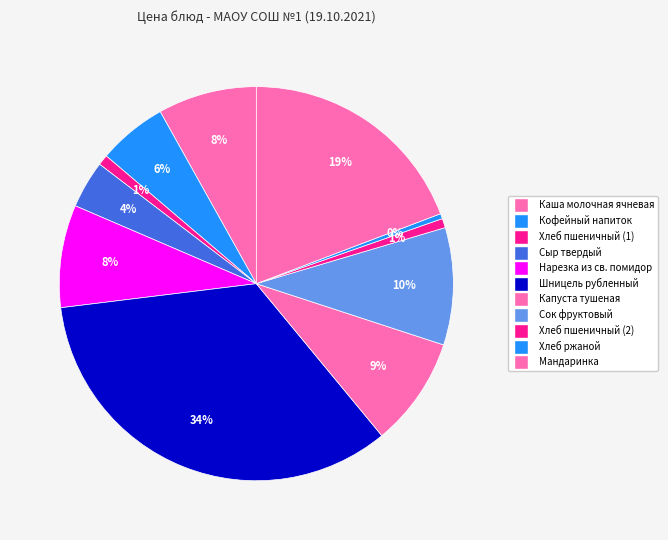

True or false: Сок фруктовый accounts for 10% of the total.

True